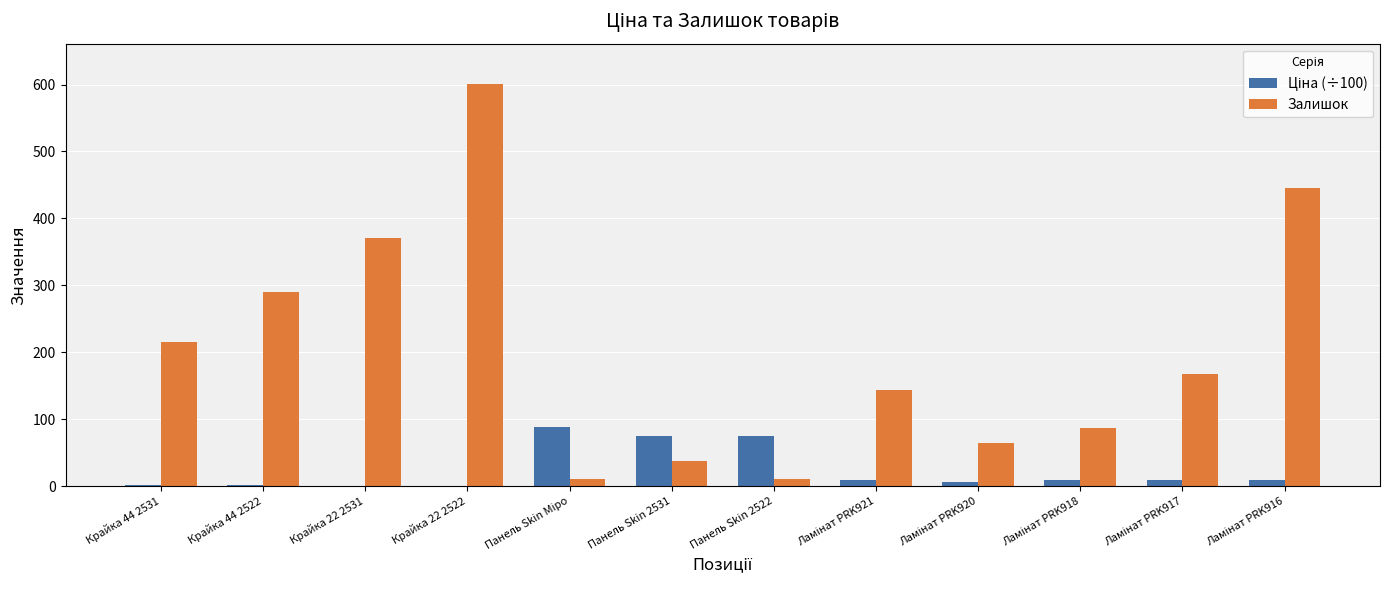

At which category is the sum across all series the highest?

Крайка 22 2522